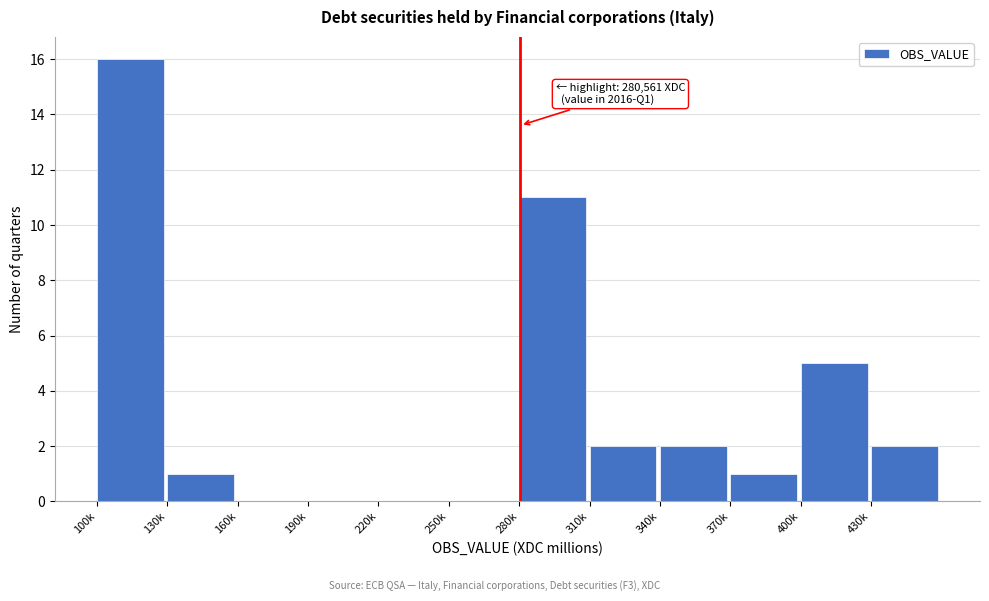

Reading left to right, what are all the values shown in this chart?

100k=16	130k=1	160k=0	190k=0	220k=0	250k=0	280k=11	310k=2	340k=2	370k=1	400k=5	430k=2